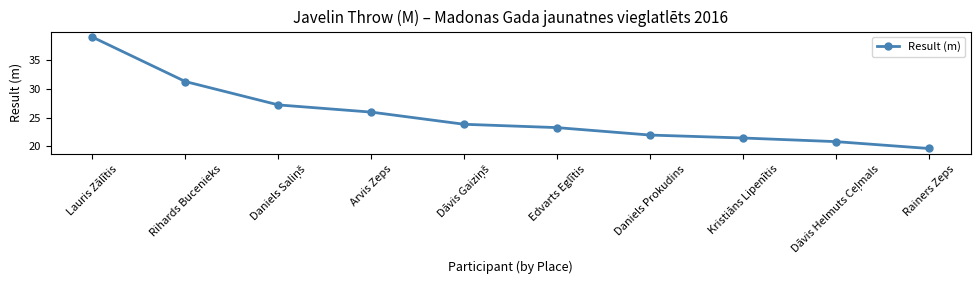

How many data points are above 23?

6